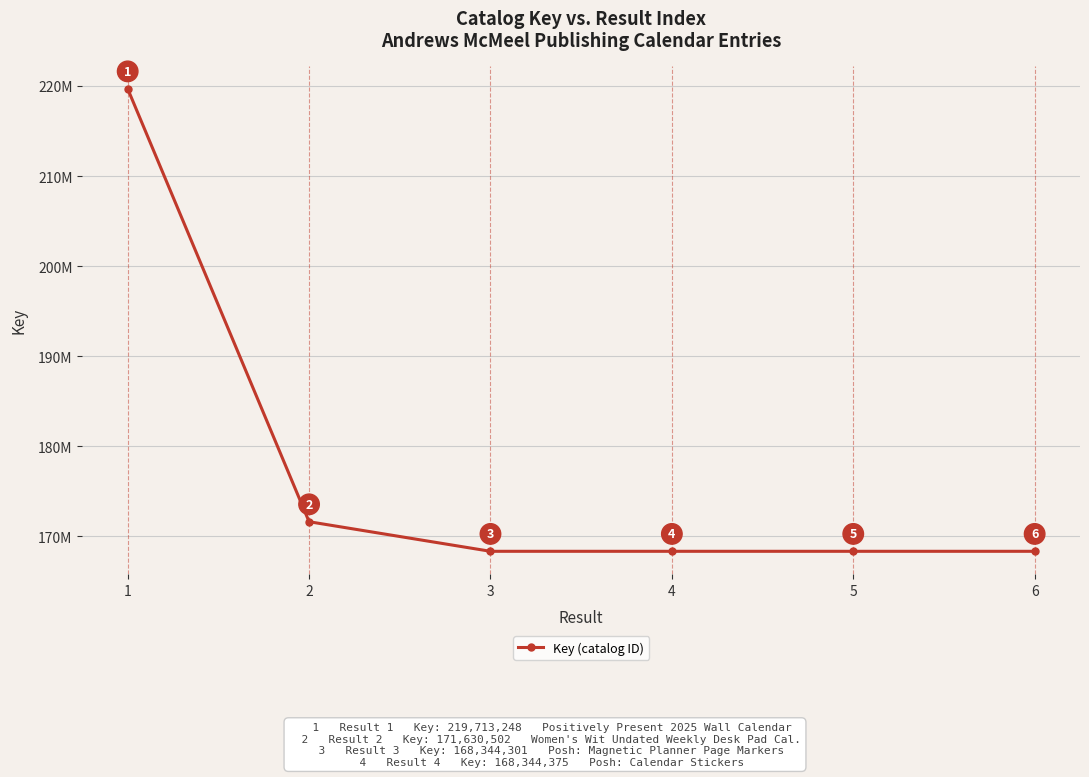

Where is the first local maximum?

4